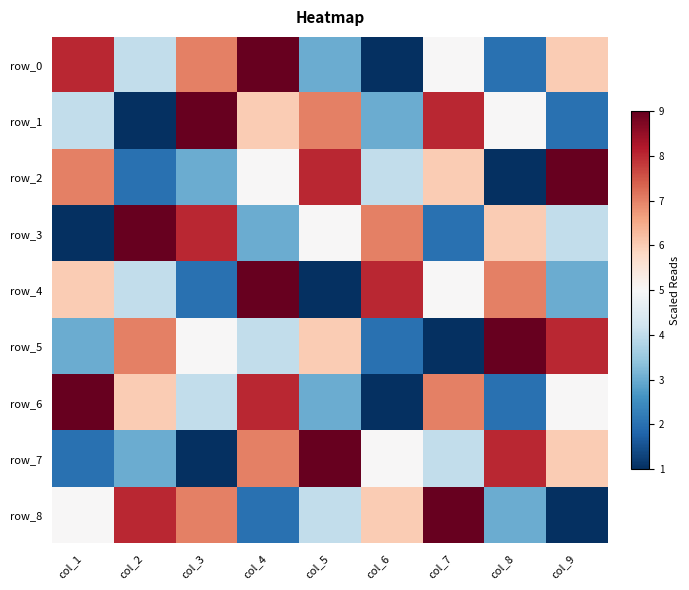

What is the spread (max minus min) of values at col_1?

8